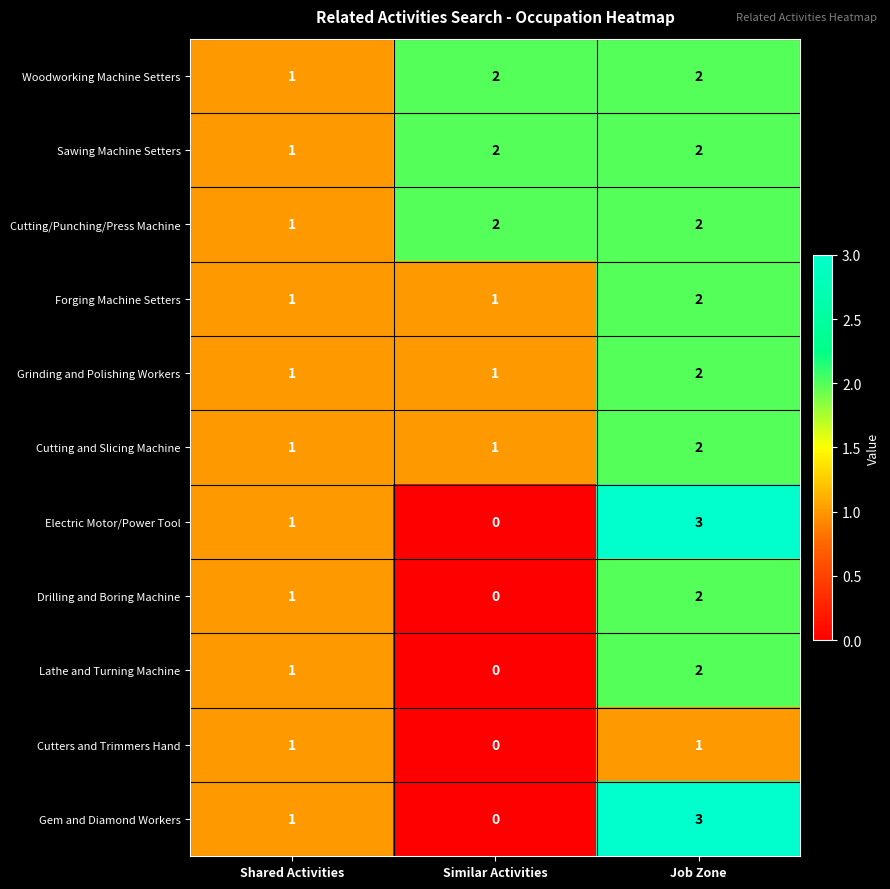

Which category has the highest value in the Electric Motor/Power Tool series?

Job Zone